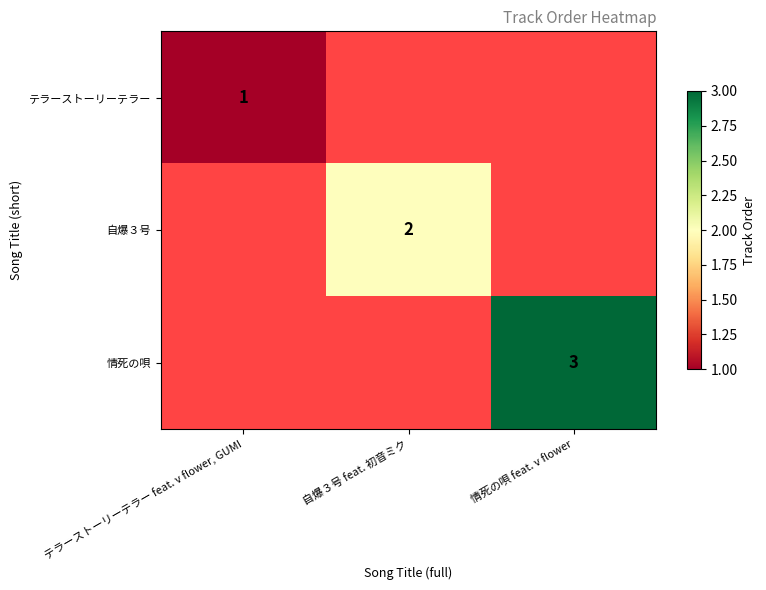

True or false: テラーストーリーテラー has a value of 1.5 at テラーストーリーテラー feat. v flower, GUMI.

False